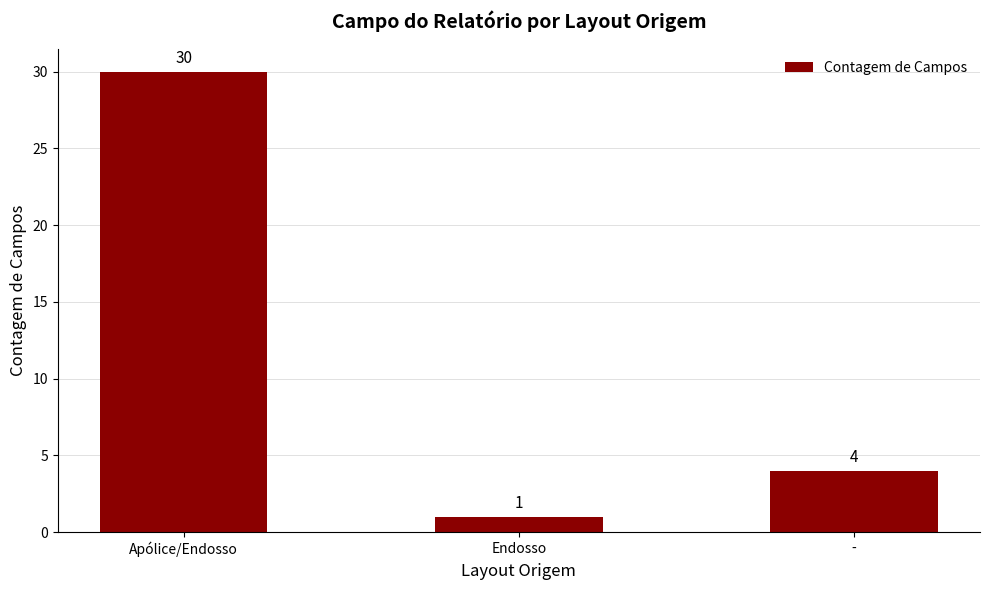

What is the change in value from Apólice/Endosso to -?

-26